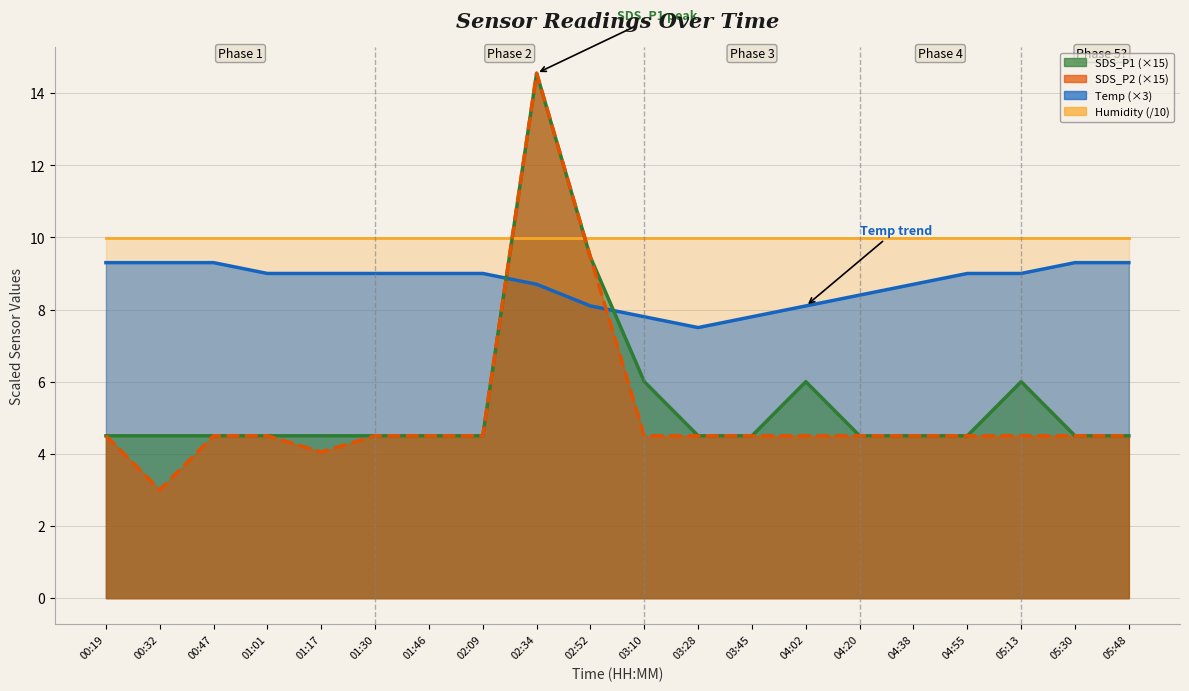

Where is SDS_P1 nearest to the value 9?

02:52